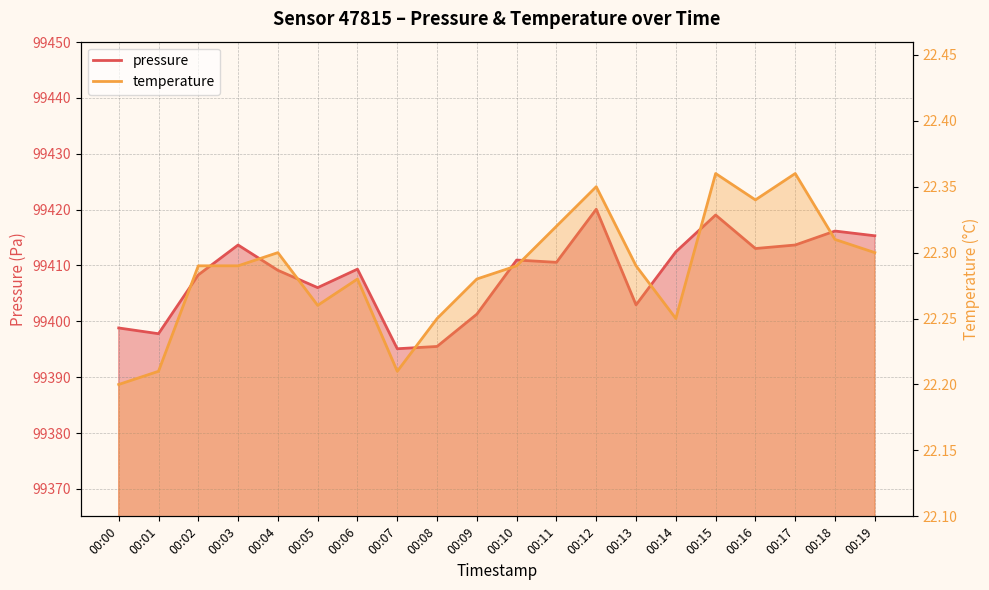

List the series in order of their overall mean, lowest first.

temperature, pressure